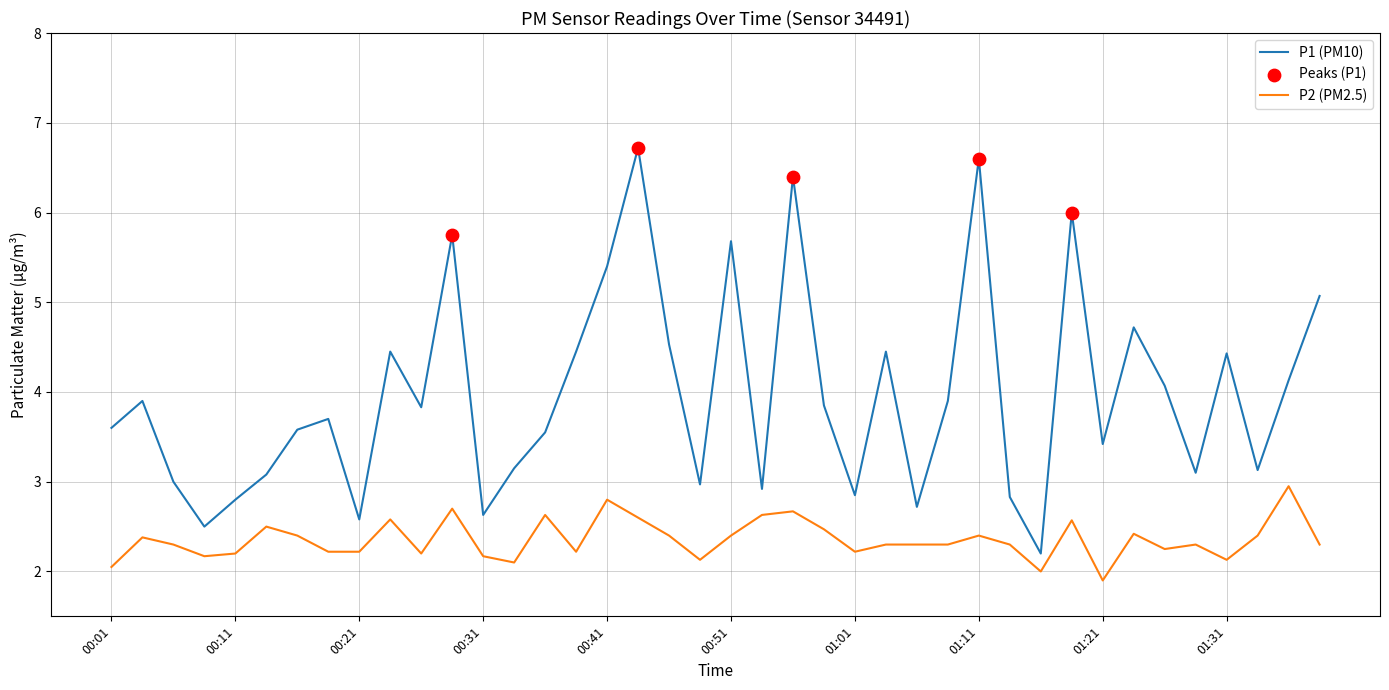

Which series has the widest spread of values?

P1 (PM10)